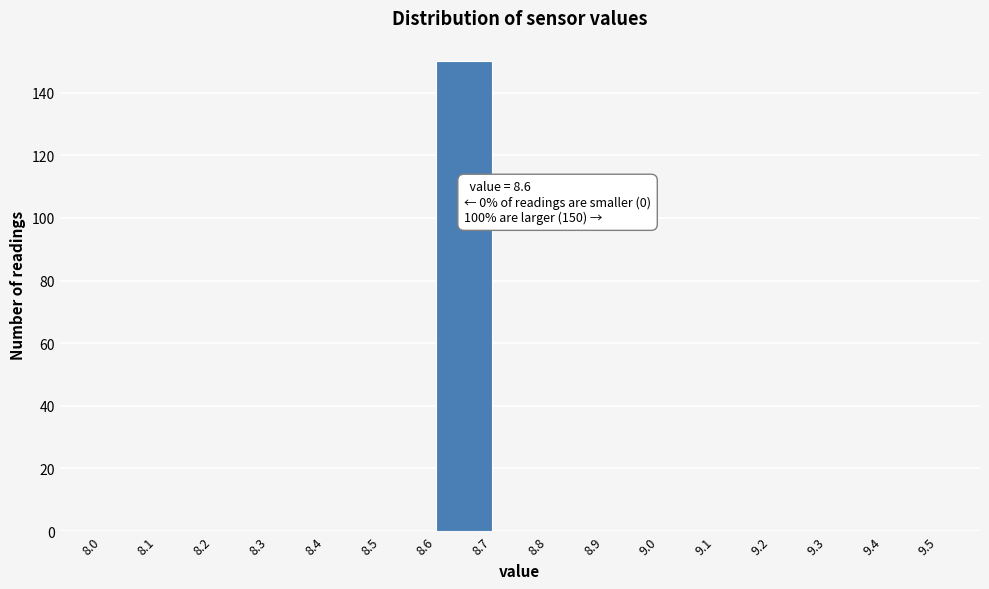

Which range on the x-axis has the tallest bar?

8.6 to 8.7